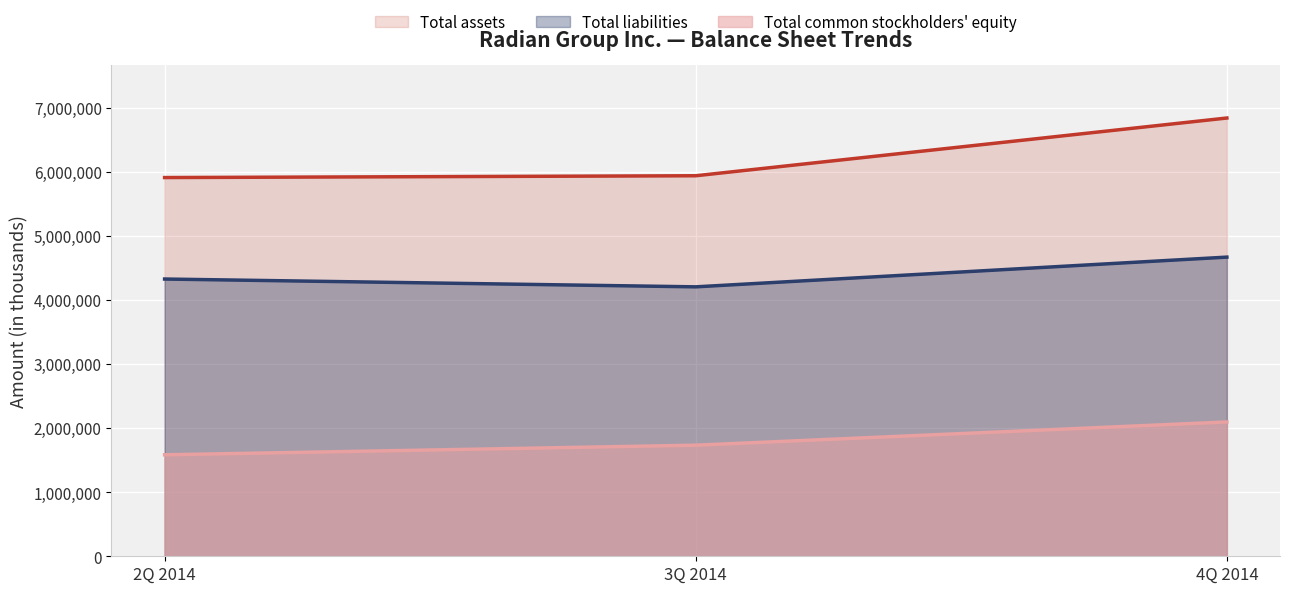

Where does the Total assets series first go above 5940869?

4Q 2014